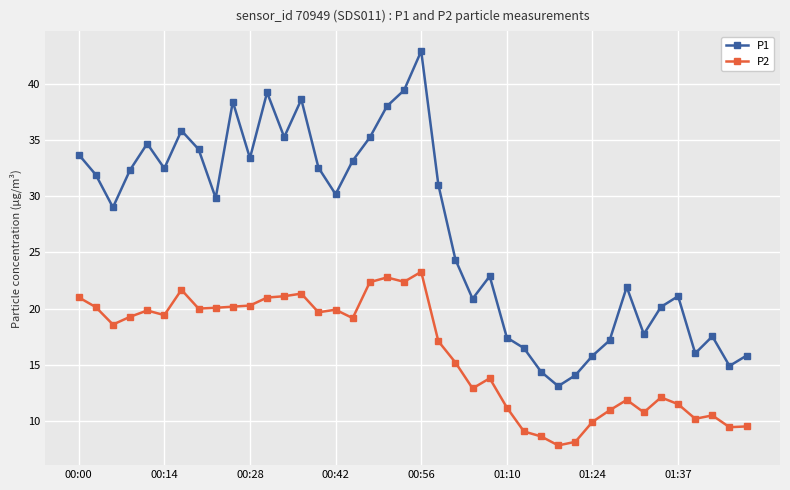

Which series has the largest range (max minus min)?

P1